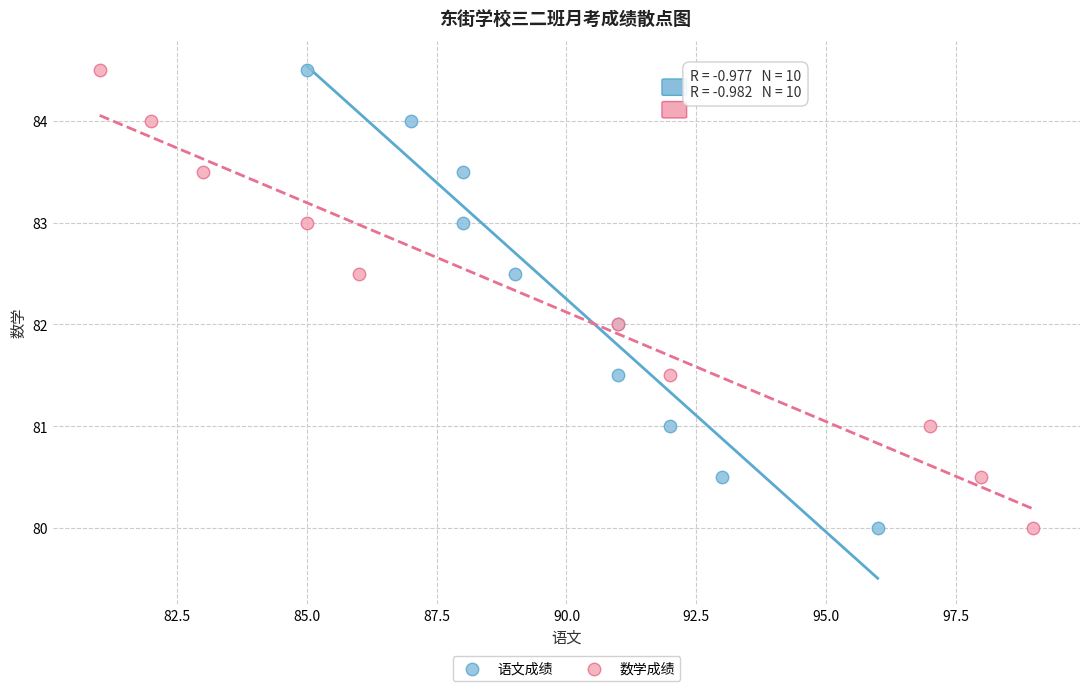

What are all the series names shown in the legend?

语文成绩, 数学成绩